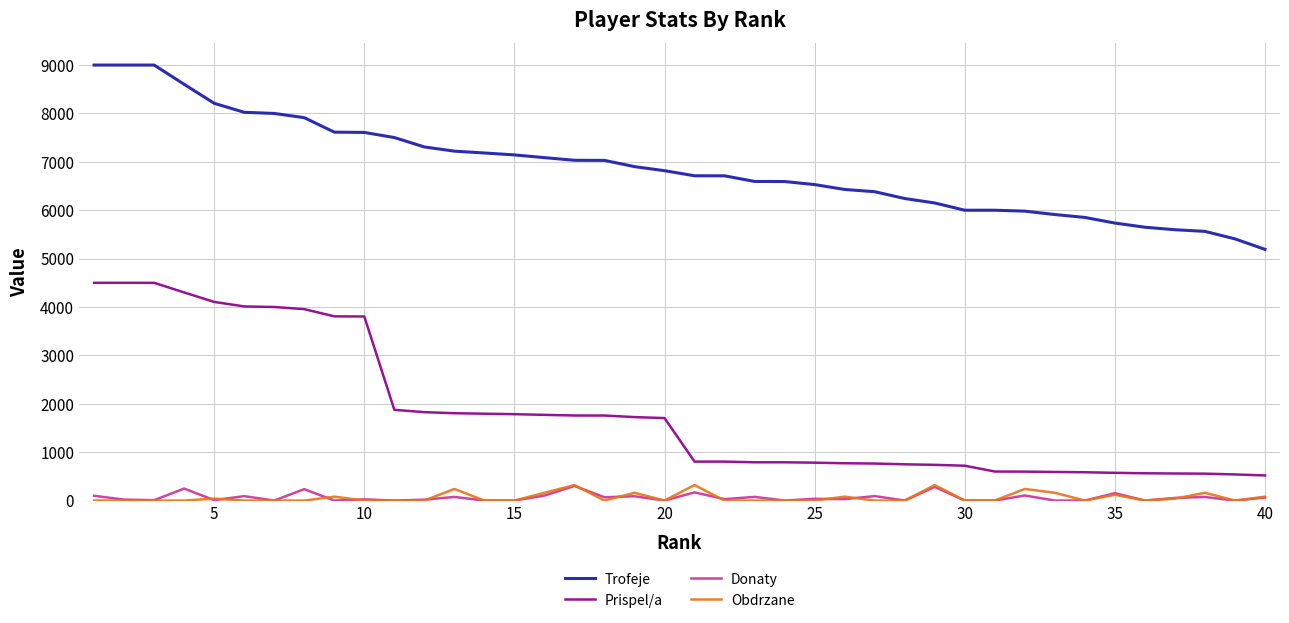

True or false: Donaty and Trofeje cross at least once.

False